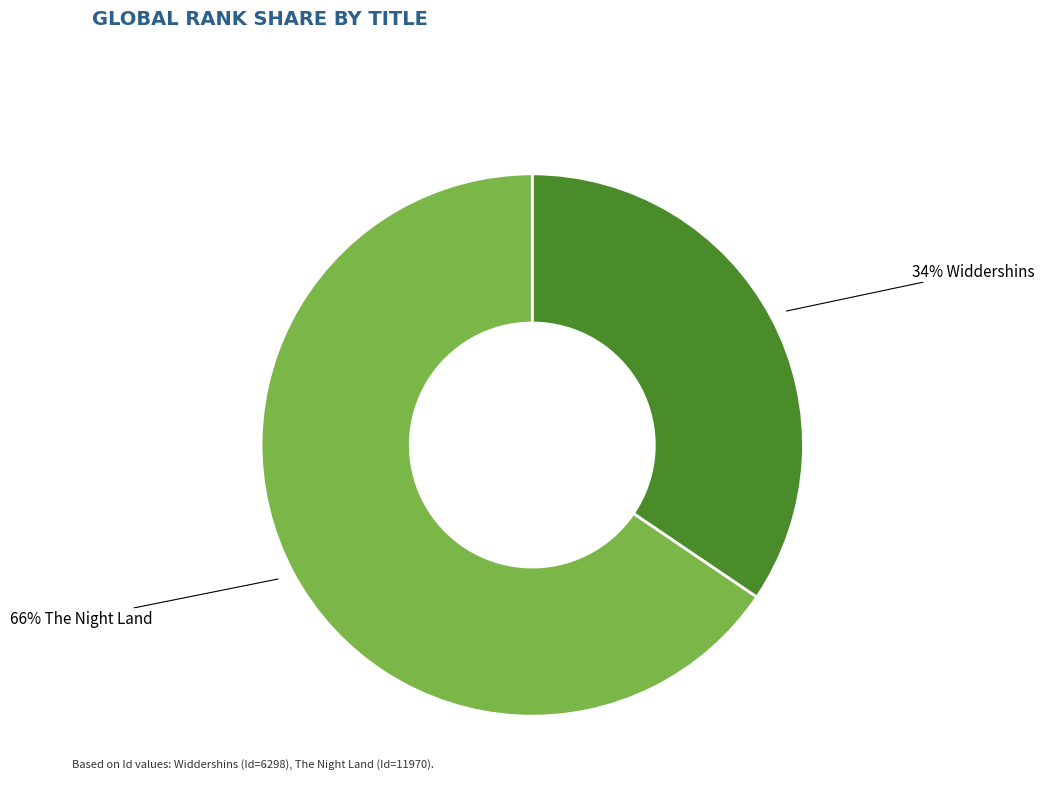

Is there any slice that represents more than half of the pie?

Yes